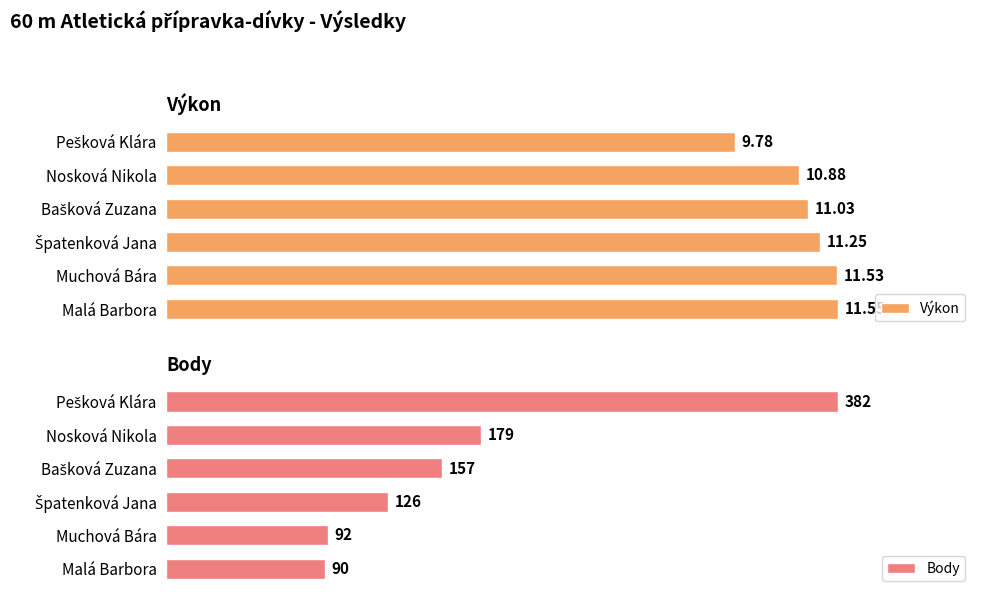

How many groups of bars are there?

6